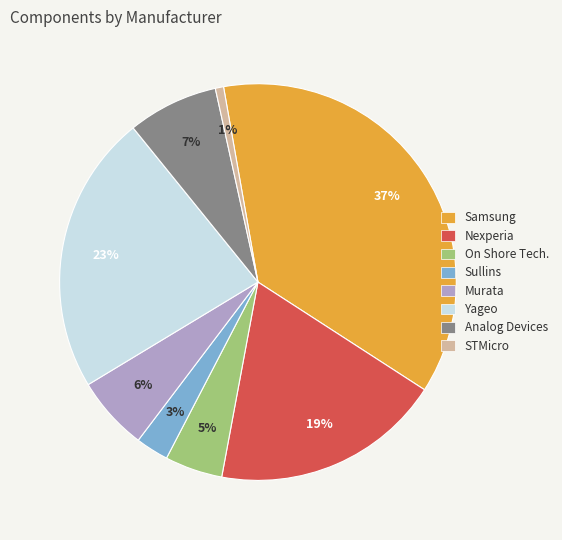

How many slices are in this pie chart?

8